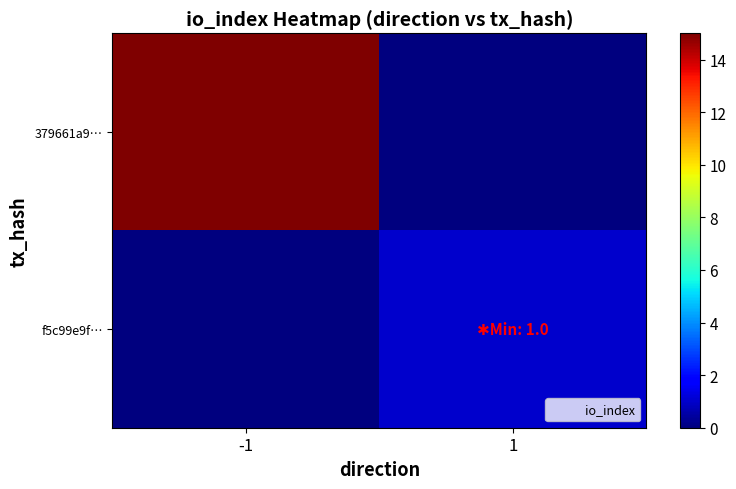

Reading left to right, what are all the values shown in this chart?

379661a9…: -1=15	1=0
f5c99e9f…: -1=0	1=1